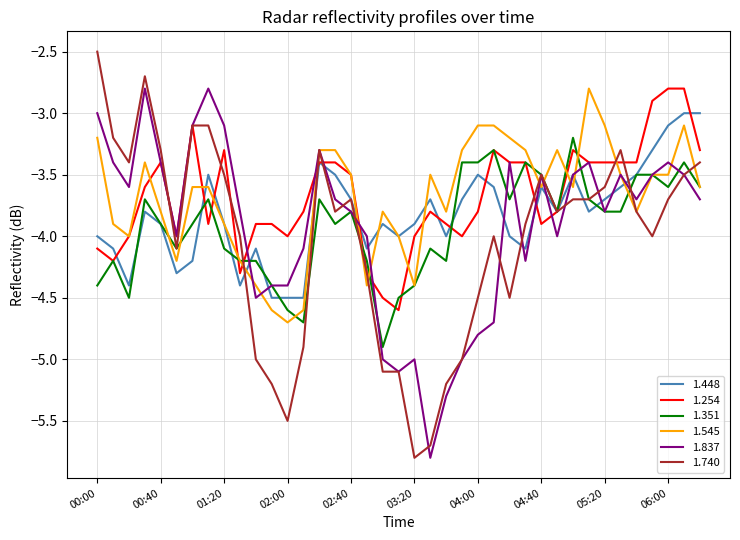

What is the maximum value for 1.448?

-3.0